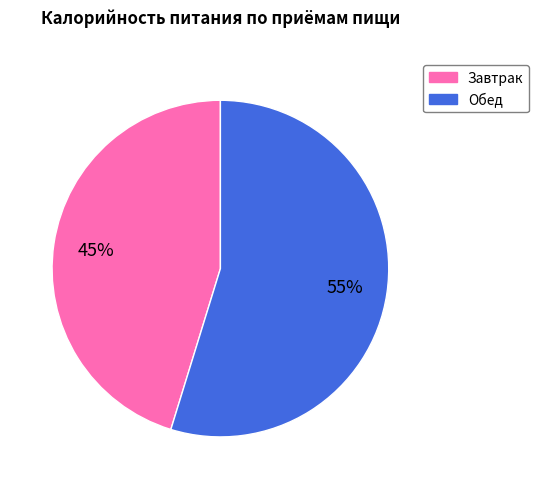

What is the ratio of the value at Завтрак to the value at Обед?

0.8